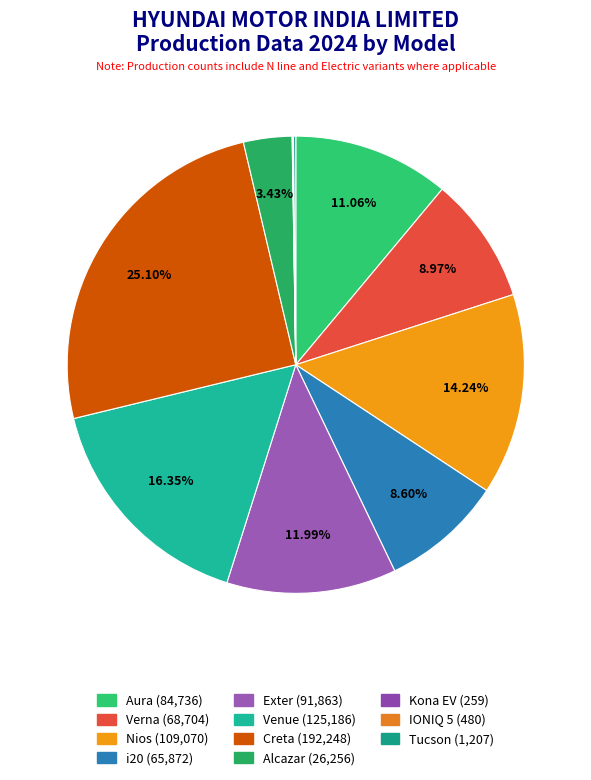

How much of the chart is everything except i20?

91.4%